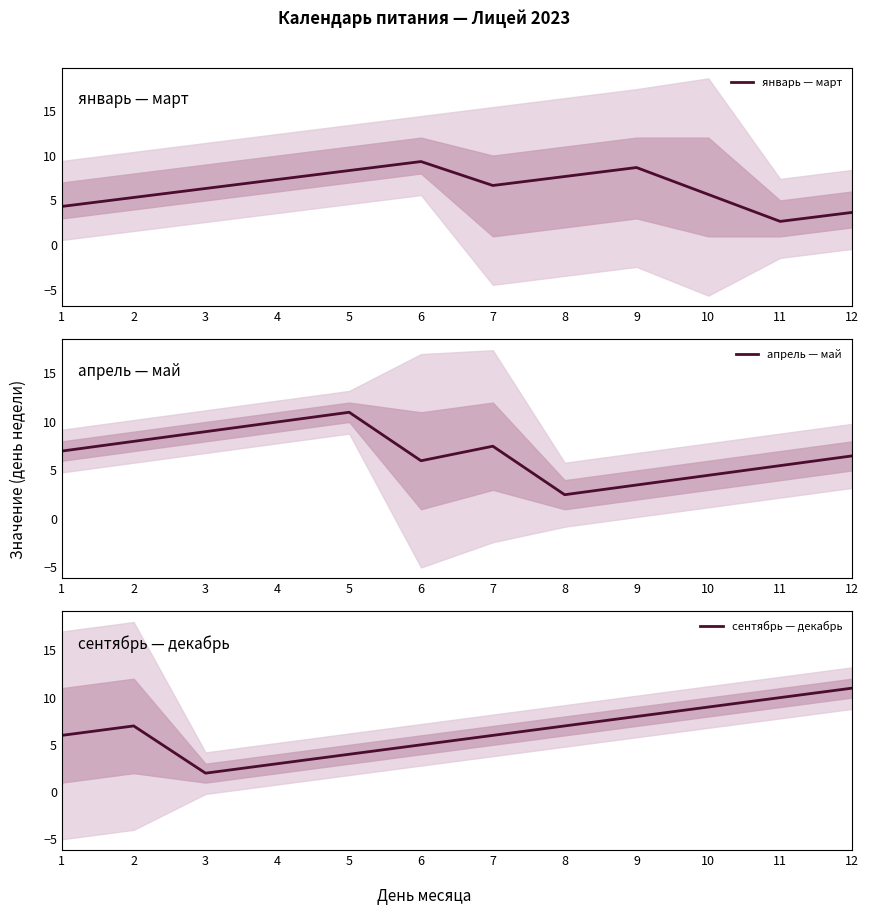

Is this an area chart (filled region under the line)?

No